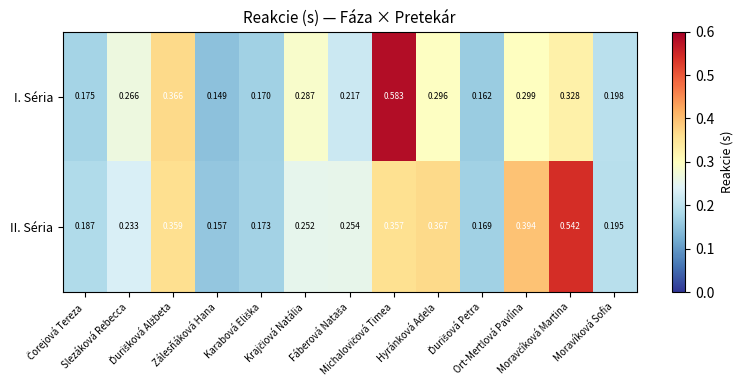

List the series in order of their overall mean, lowest first.

I. Séria, II. Séria